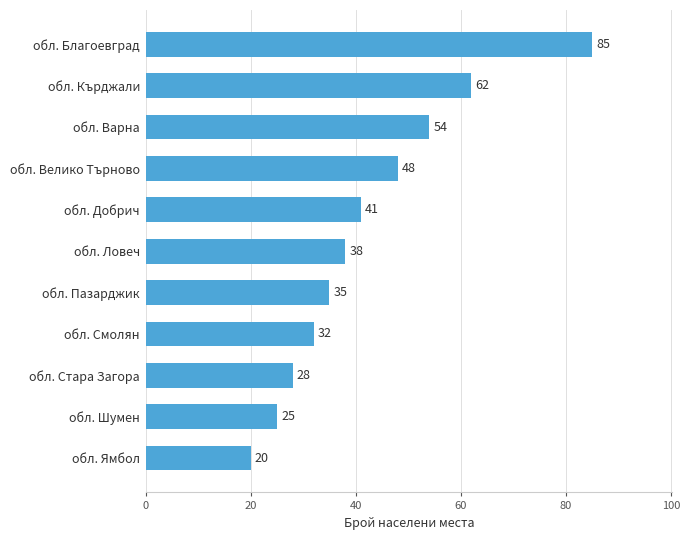

Rank the categories by value from highest to lowest.

обл. Благоевград, обл. Кърджали, обл. Варна, обл. Велико Търново, обл. Добрич, обл. Ловеч, обл. Пазарджик, обл. Смолян, обл. Стара Загора, обл. Шумен, обл. Ямбол